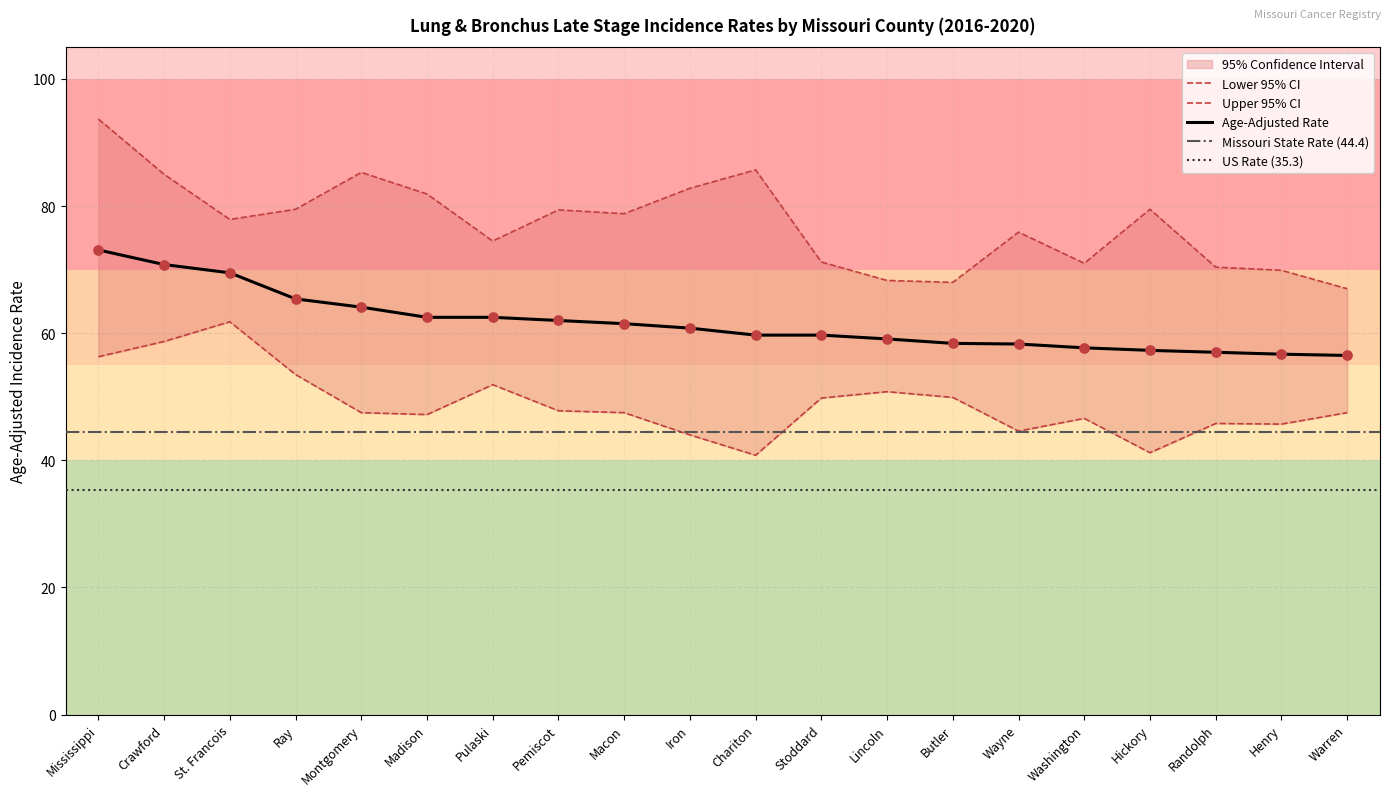

Which series contains the highest Y value?

Upper 95% CI